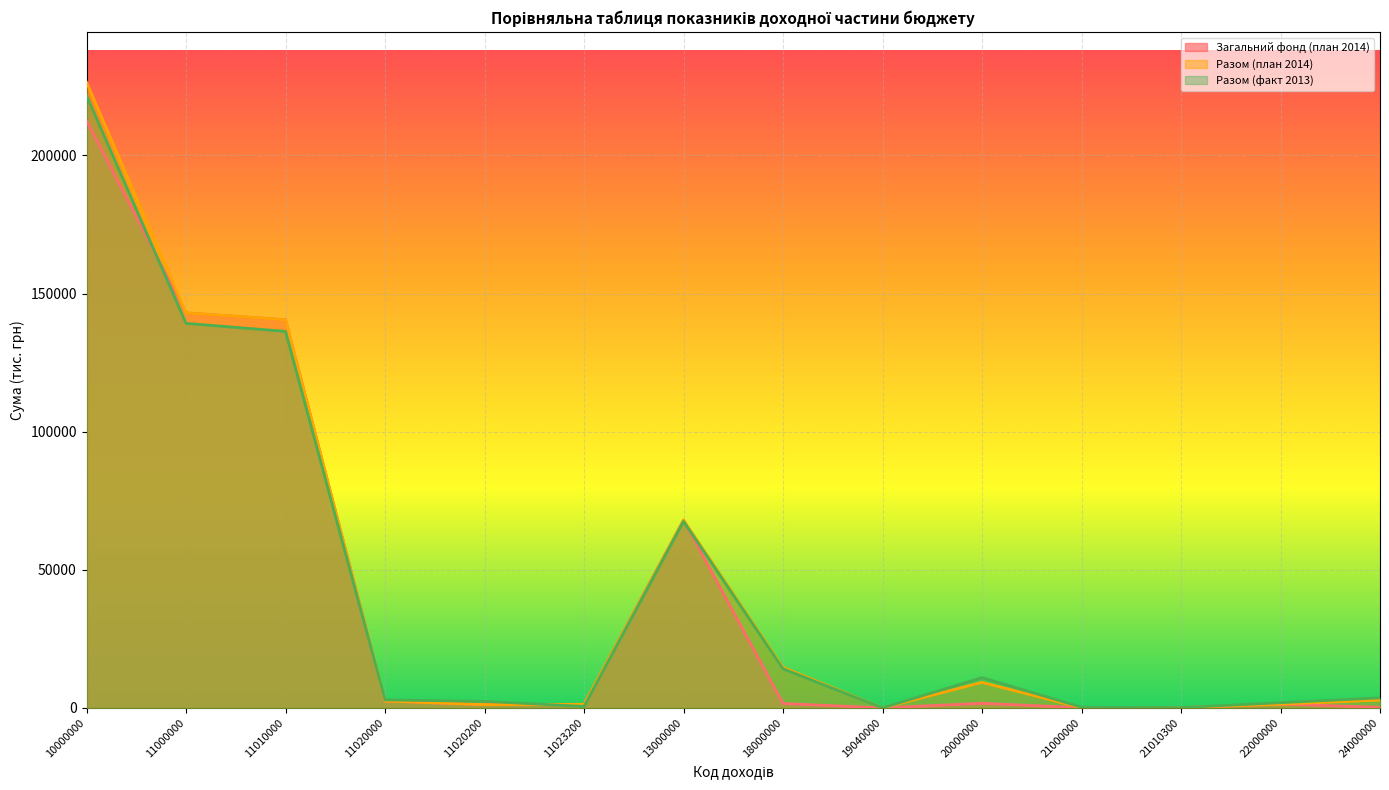

What is the total value across all series at 13000000?

203513.8